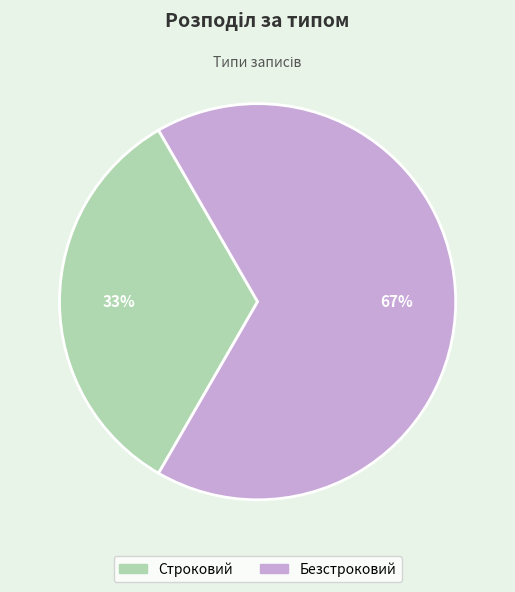

How many segments does this pie chart have?

2